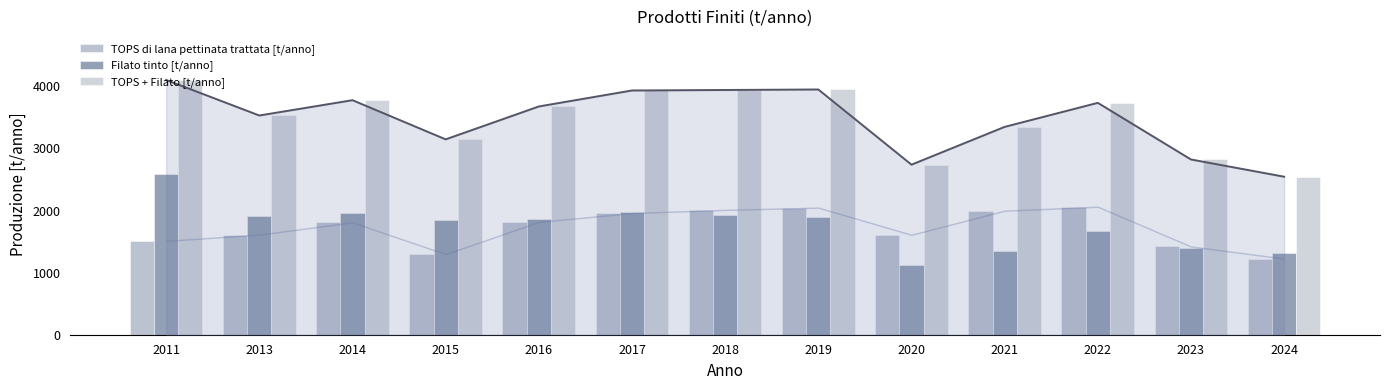

What is the difference between the highest and lowest values at 2023?

1421.1